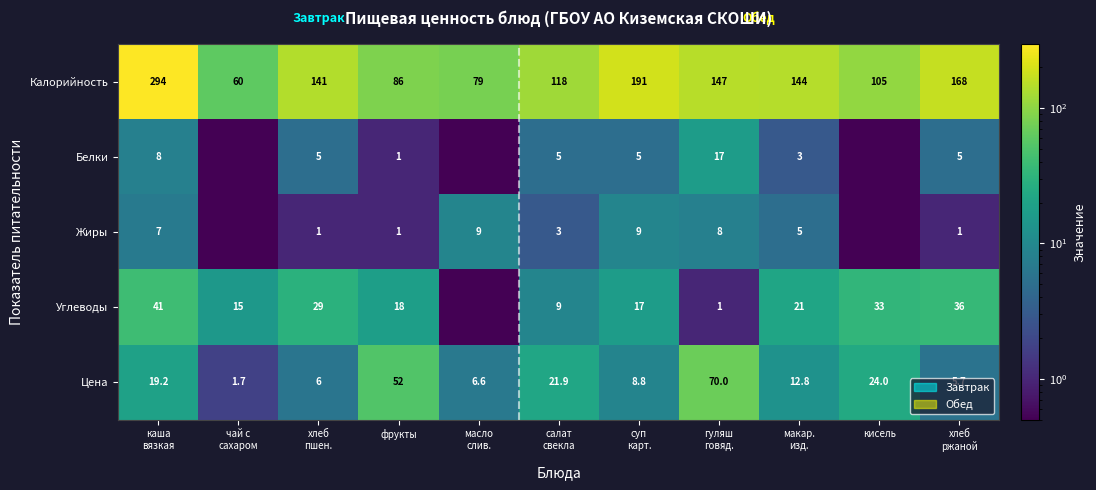

What is the maximum value for Калорийность?

294.0